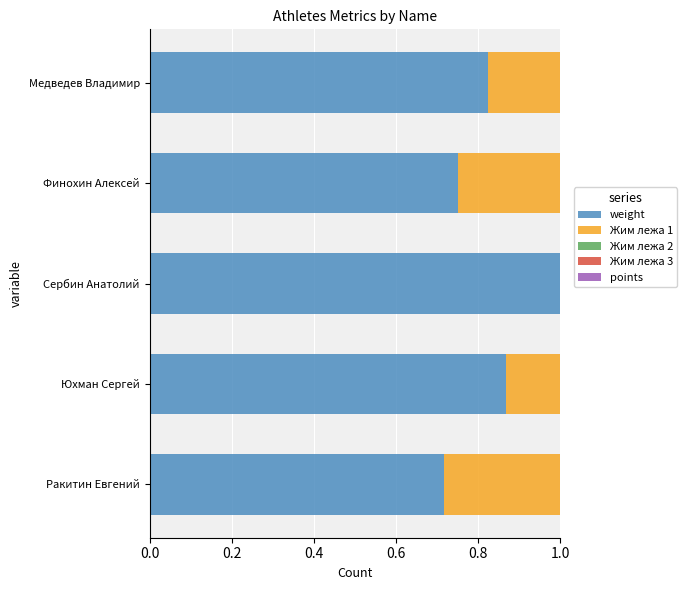

At how many categories does at least one series exceed 0?

5